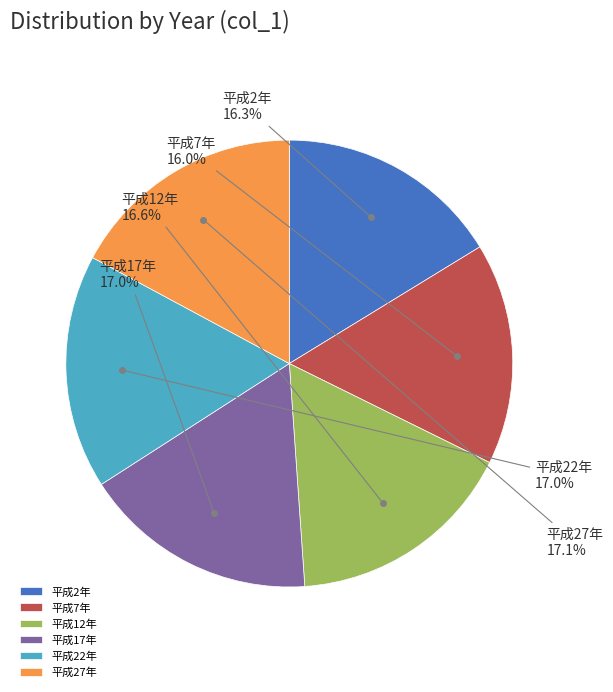

To the nearest percent, what portion does 平成17年 represent?

17%